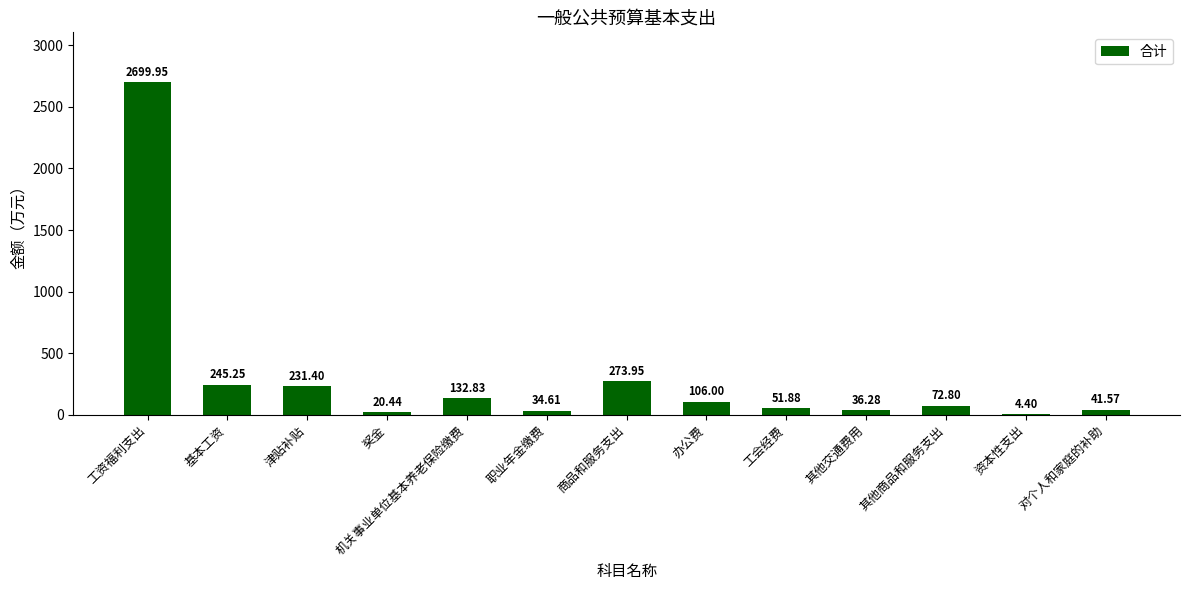

What is the difference between the values at 工会经费 and 资本性支出?

47.5